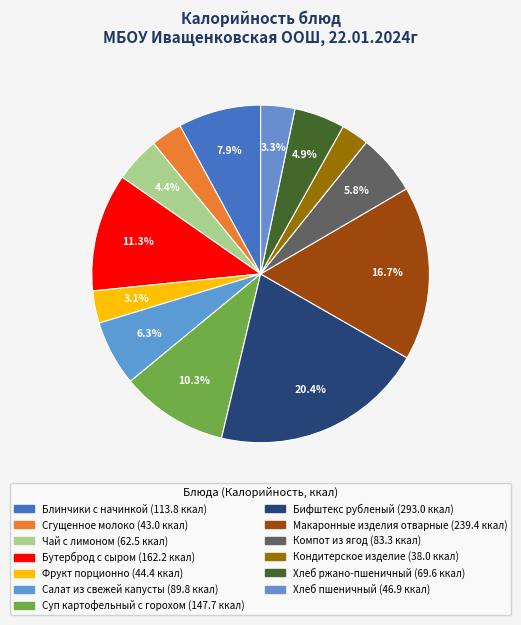

What portion of the pie excludes Бифштекс рубленый?

79.6%